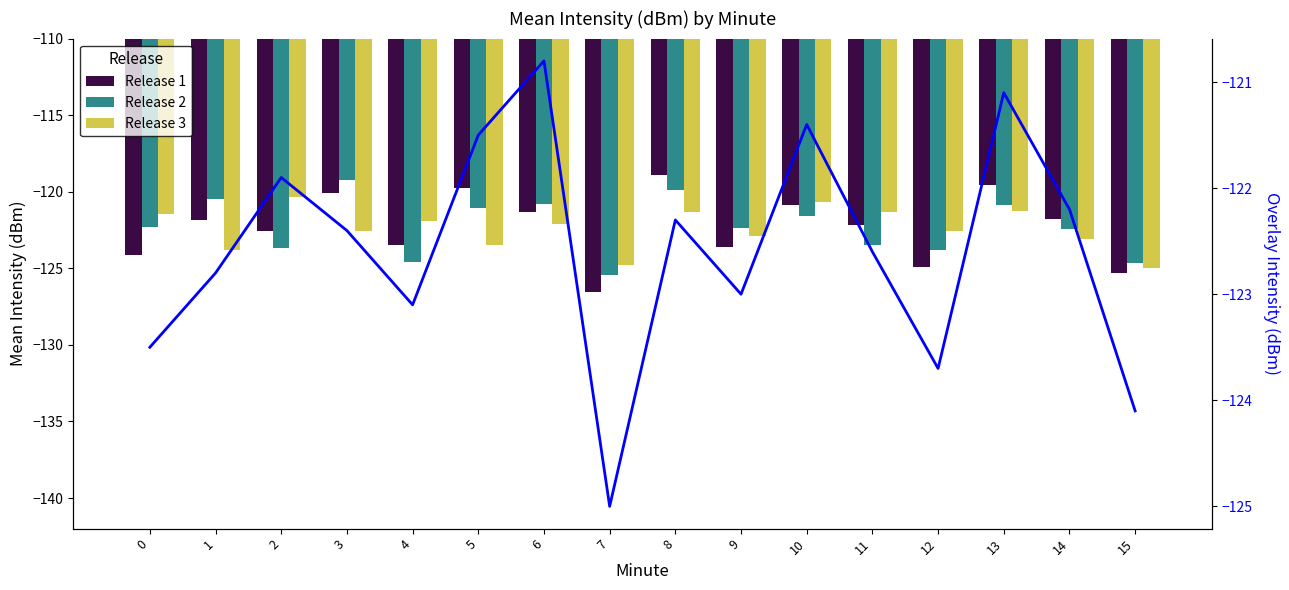

What is the value of the Release 3 bar at the 15th from the left?

-123.1